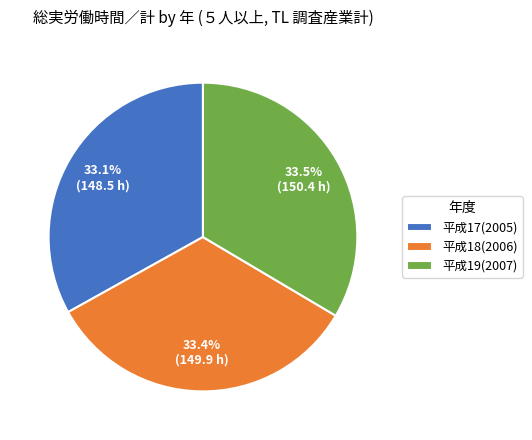

How much of the chart is everything except 平成17(2005)?

66.9%